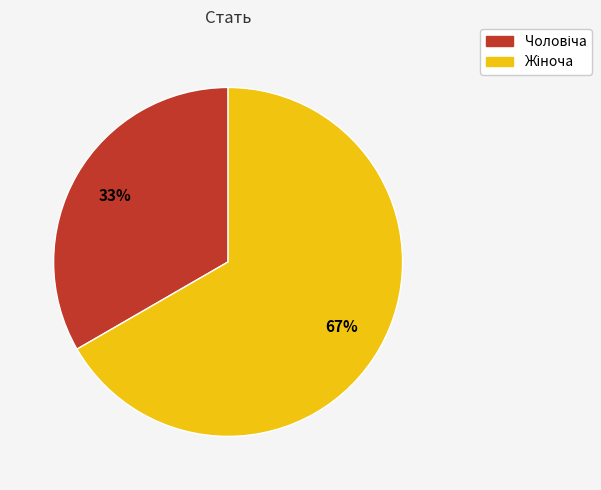

How many slices are in this pie chart?

2